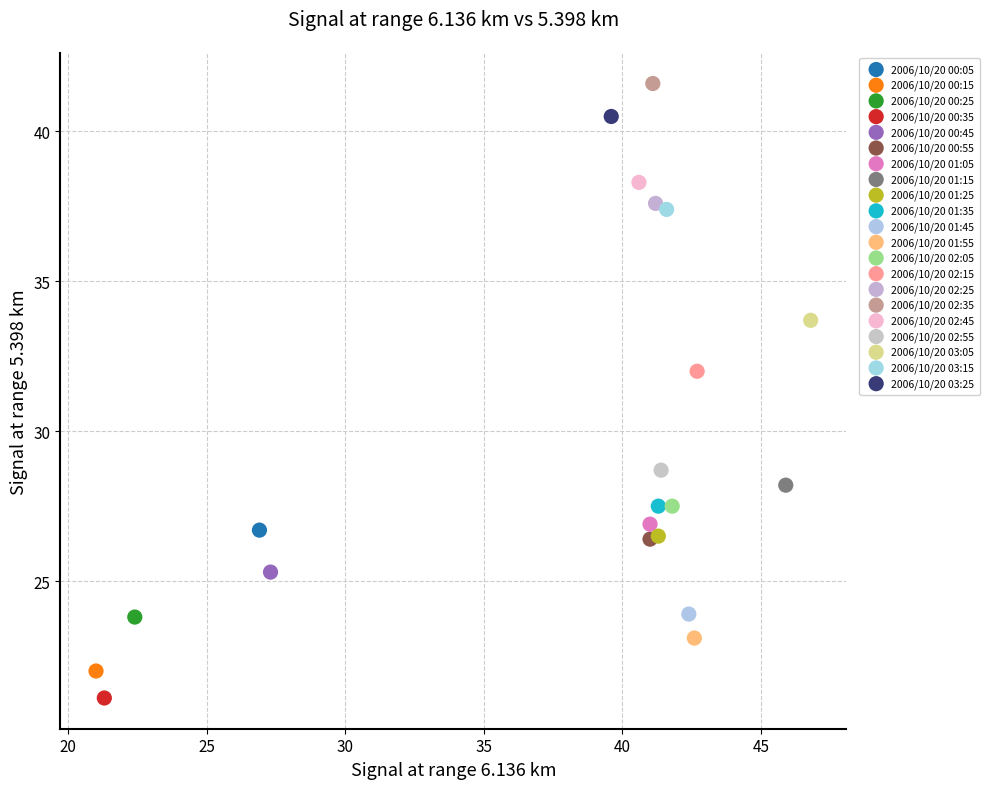

What are all the series names shown in the legend?

2006/10/20 00:05, 2006/10/20 00:15, 2006/10/20 00:25, 2006/10/20 00:35, 2006/10/20 00:45, 2006/10/20 00:55, 2006/10/20 01:05, 2006/10/20 01:15, 2006/10/20 01:25, 2006/10/20 01:35, 2006/10/20 01:45, 2006/10/20 01:55, 2006/10/20 02:05, 2006/10/20 02:15, 2006/10/20 02:25, 2006/10/20 02:35, 2006/10/20 02:45, 2006/10/20 02:55, 2006/10/20 03:05, 2006/10/20 03:15, 2006/10/20 03:25